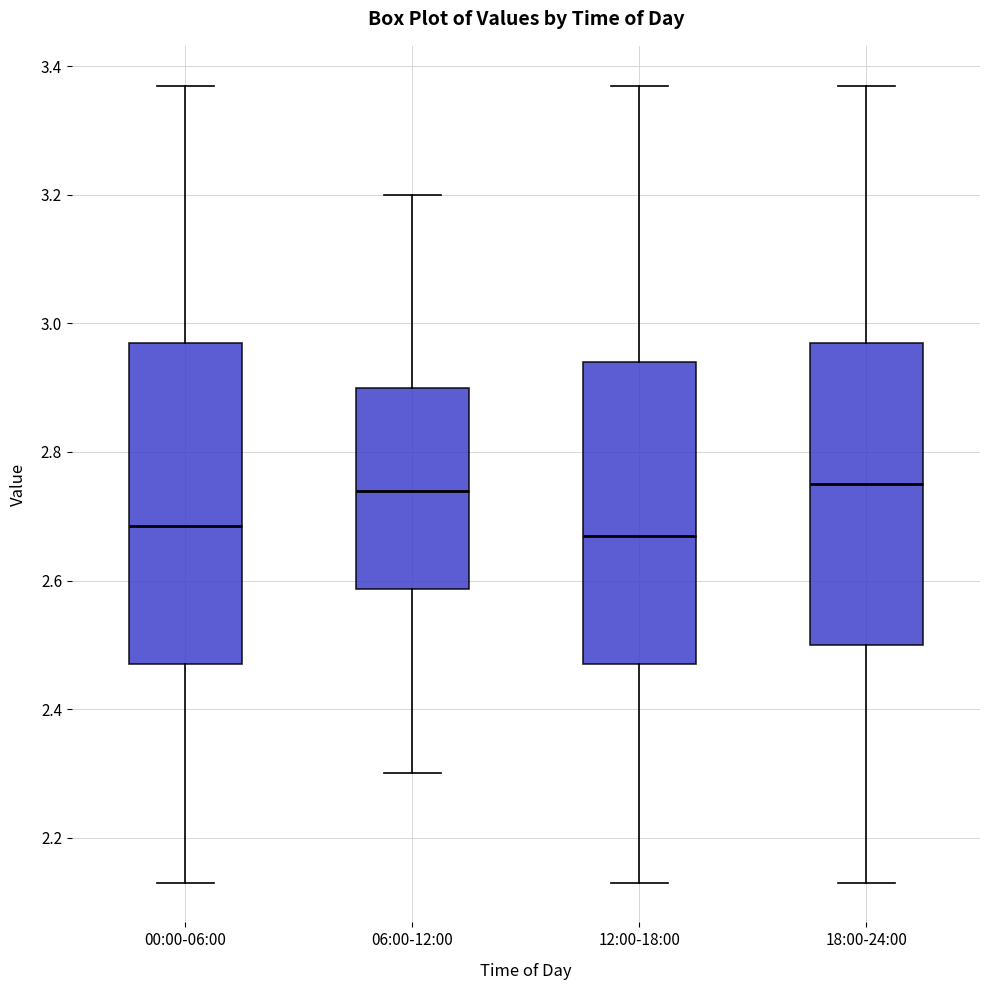

Comparing the boxes themselves (not the whiskers), which one is the tallest?

00:00-06:00